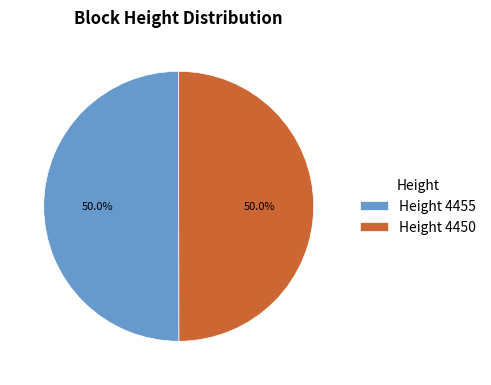

What is the ratio of the value at Height 4455 to the value at Height 4450?

1.0